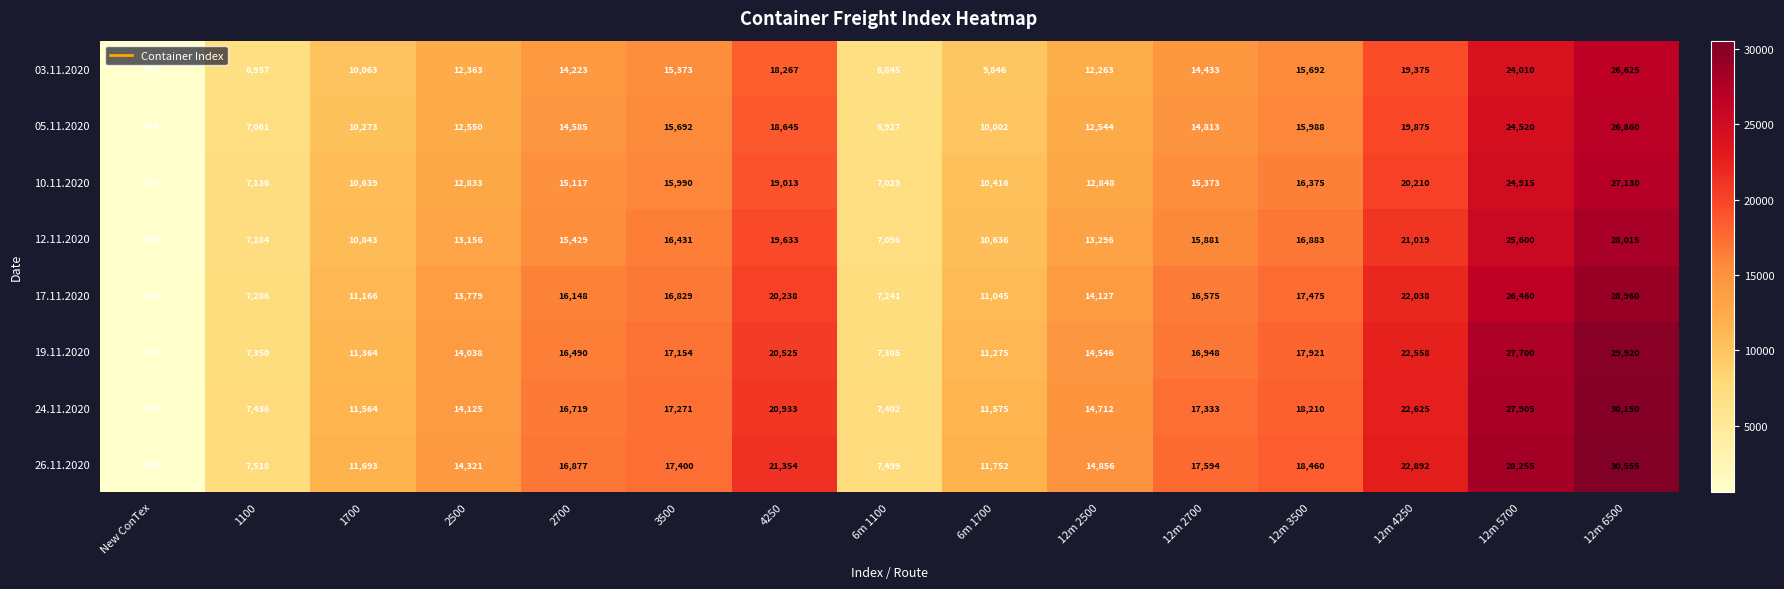

What is the difference between the 05.11.2020 values at New ConTex and 6m 1100?

6353